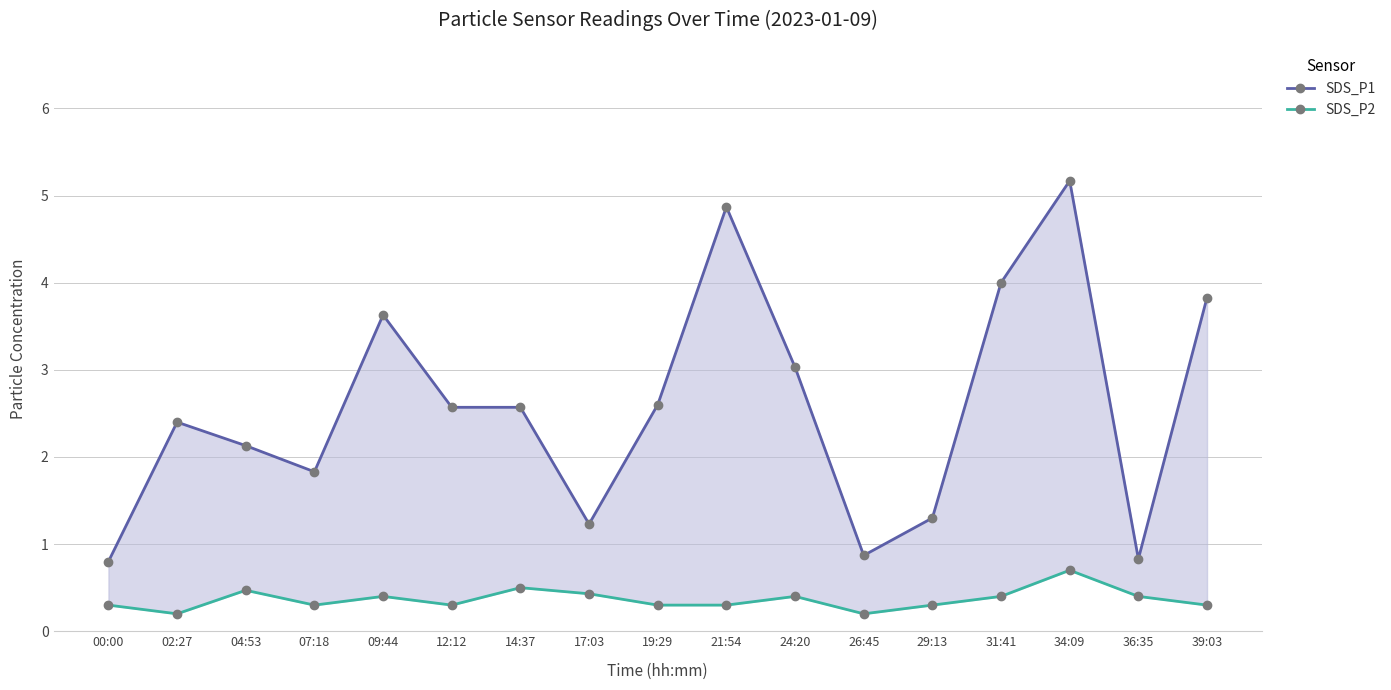

How many values in the SDS_P1 series are below 2?

6